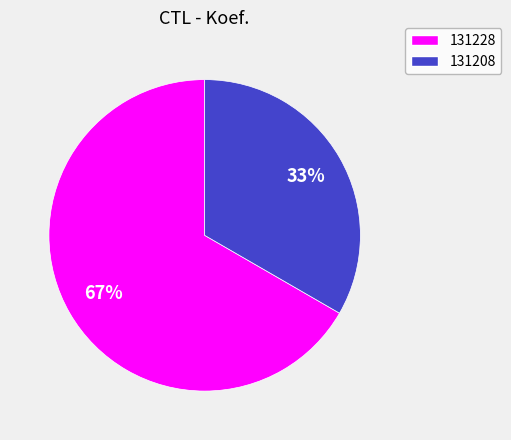

To the nearest percent, what is the combined percentage of 131228 and 131208?

100%